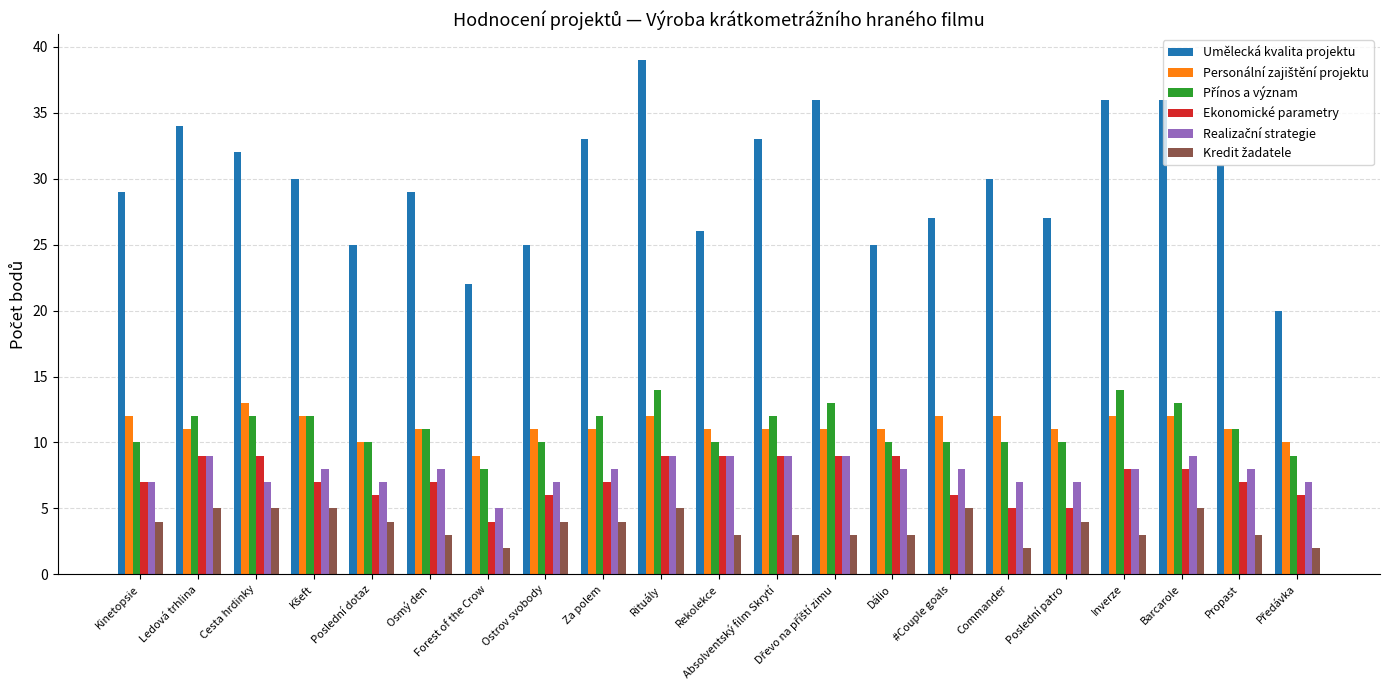

What is the difference between the maximum and second lowest values in the Ekonomické parametry series?

4